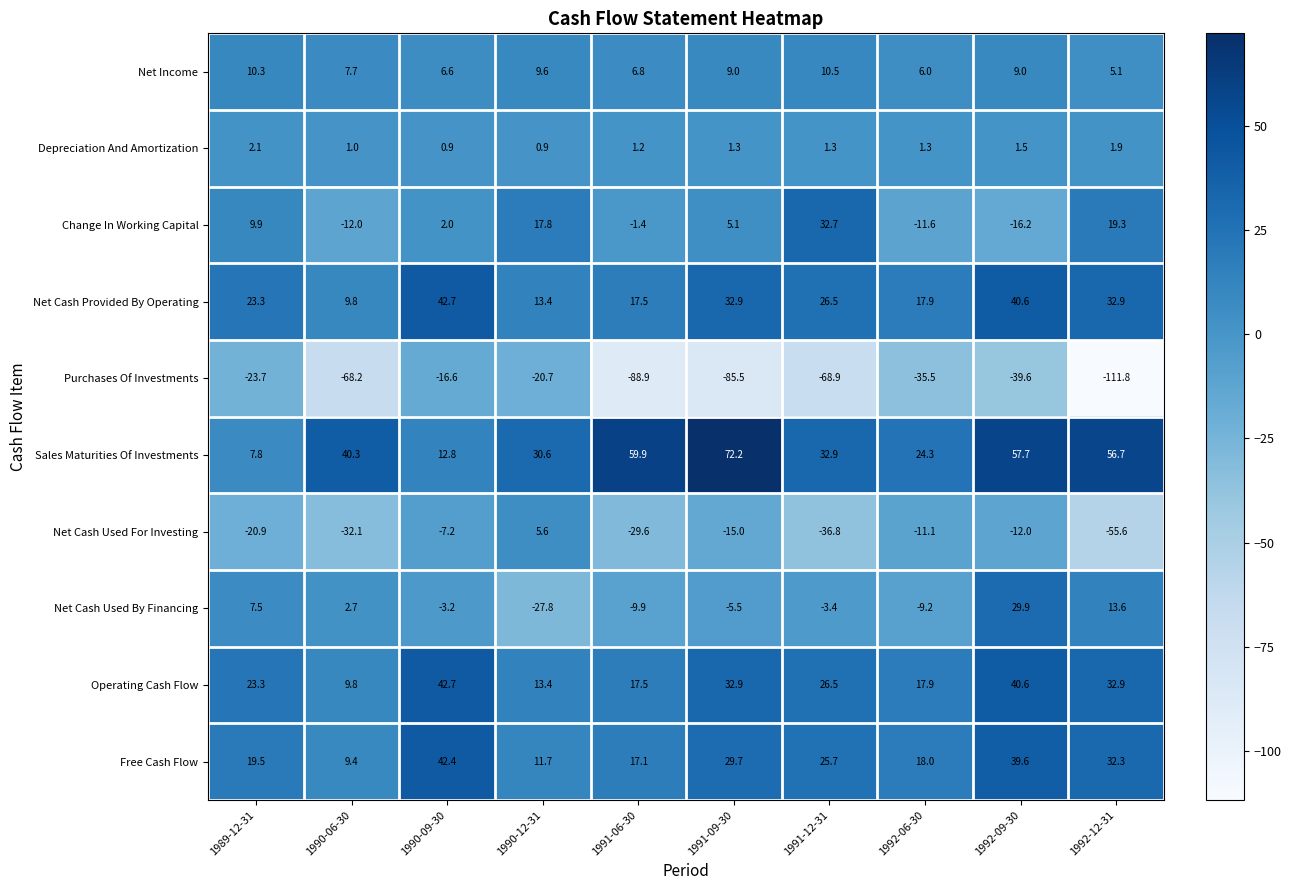

At which label does Sales Maturities Of Investments first exceed 40?

1990-06-30